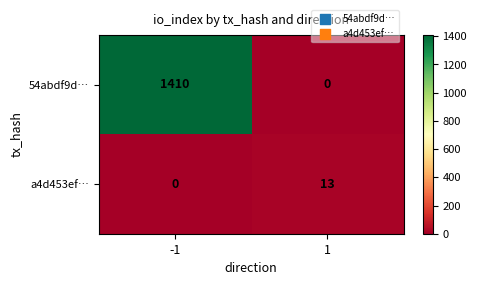

What is the spread (max minus min) of values at 1?

13